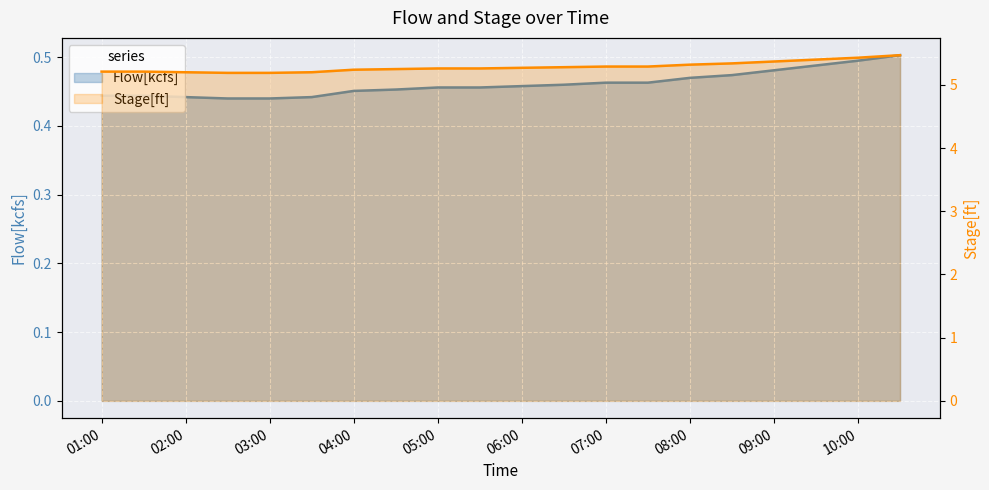

What are all the series names shown in the legend?

Flow[kcfs], Stage[ft]